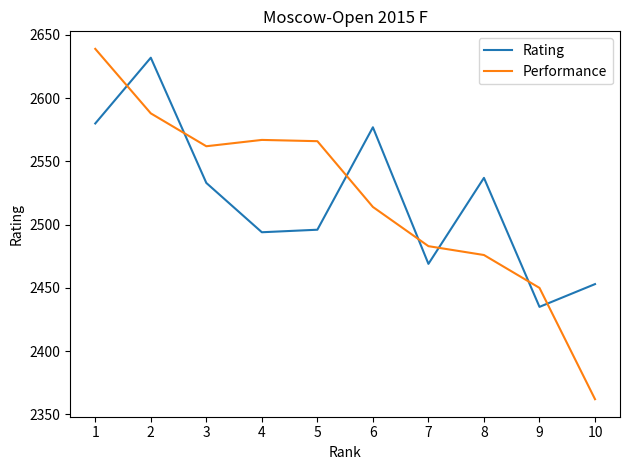

What is the spread (max minus min) of values at 5?

70